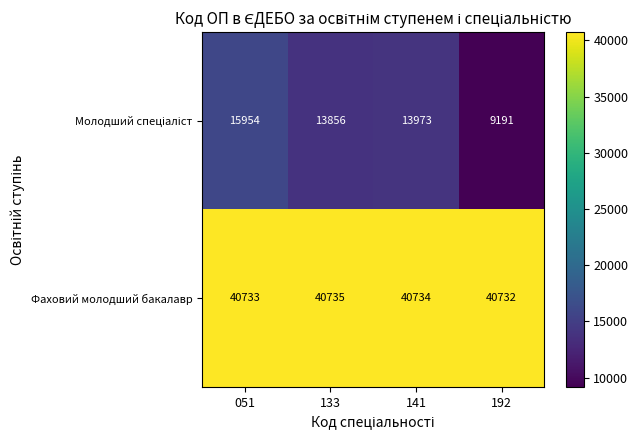

What is the difference between the highest and lowest values at 141?

26761